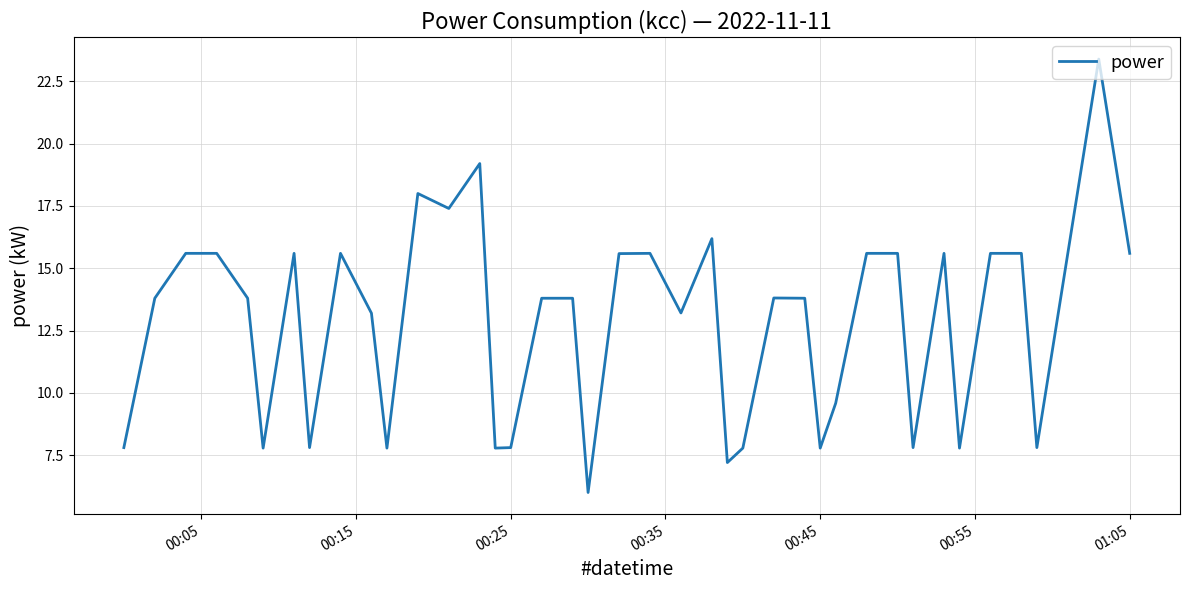

What is the smallest value displayed?

6.0